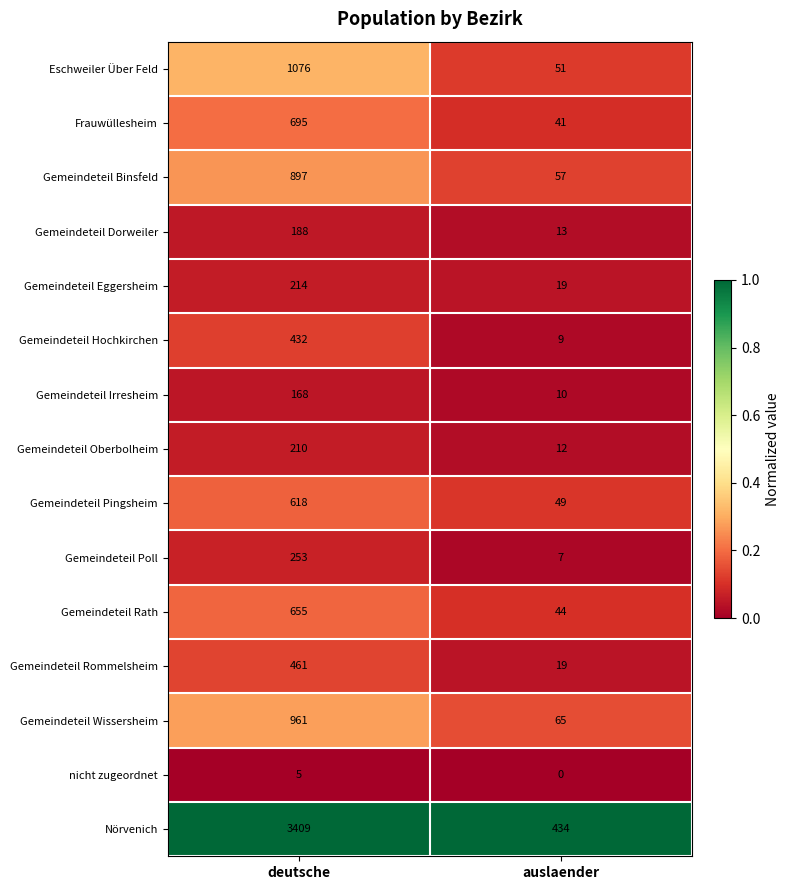

At which label is Gemeindeteil Hochkirchen closest to 220?

auslaender